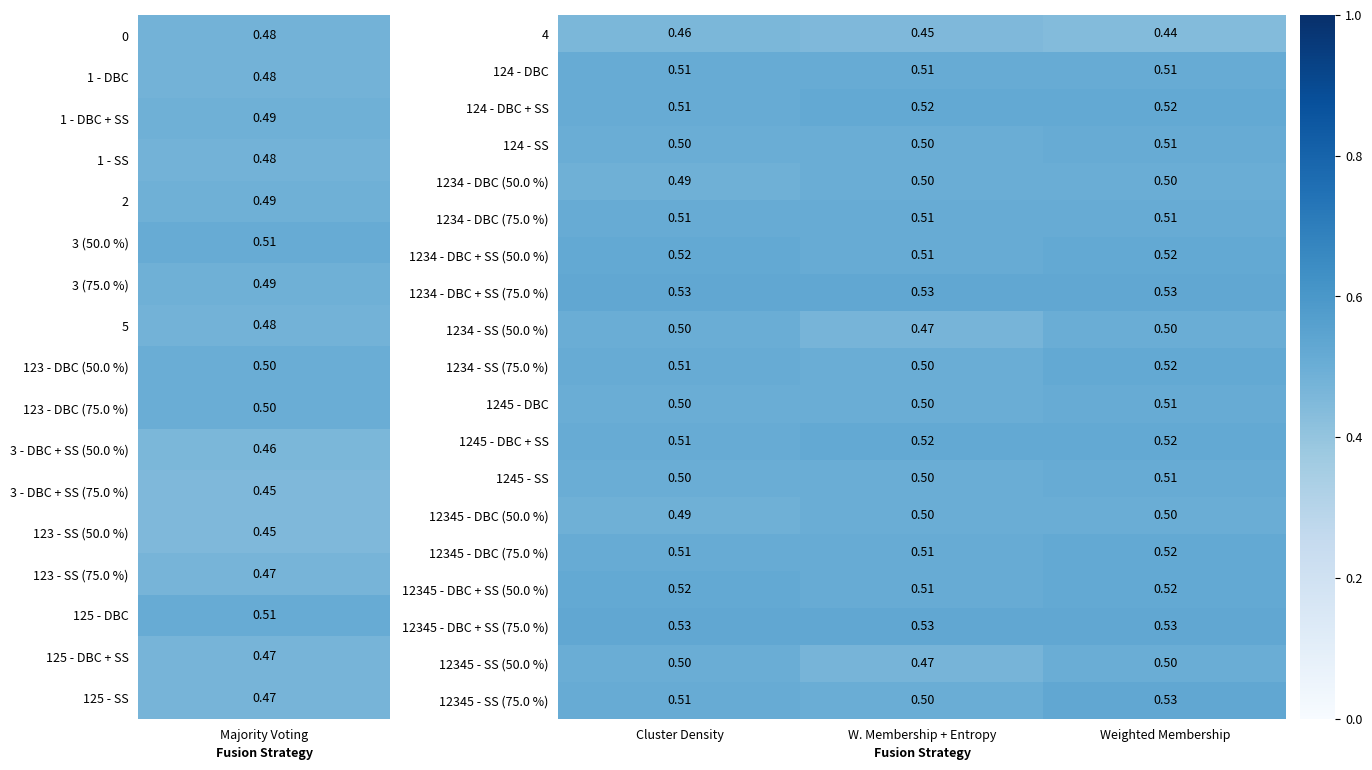

At which category is the sum across all series the highest?

Weighted Membership